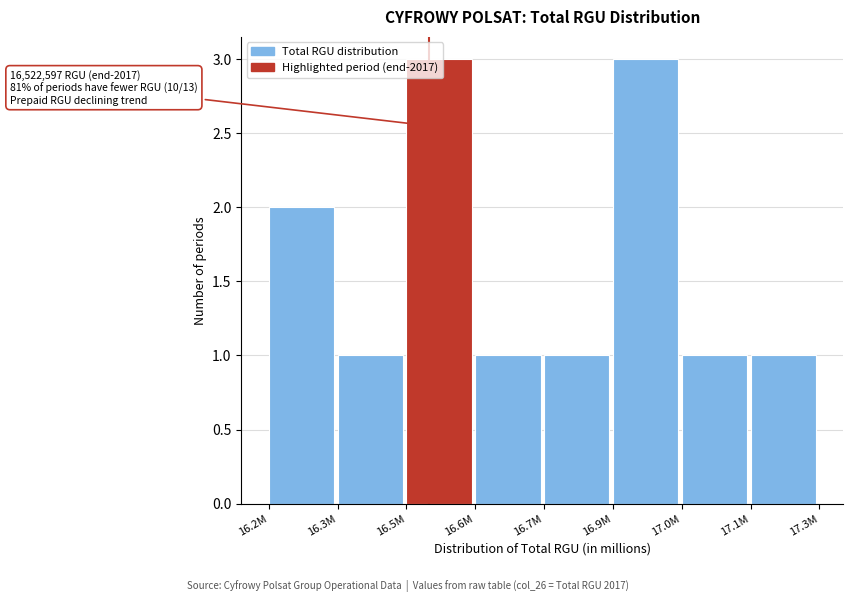

What is the maximum value shown in the chart?

3